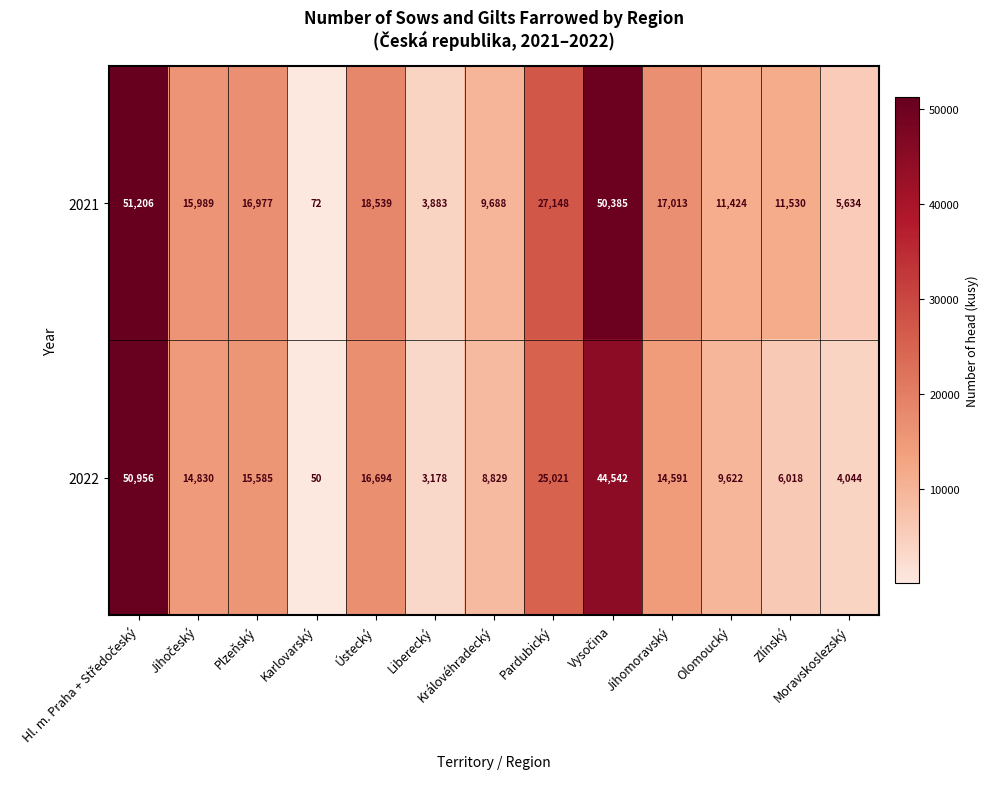

How many data points does each series have?

13